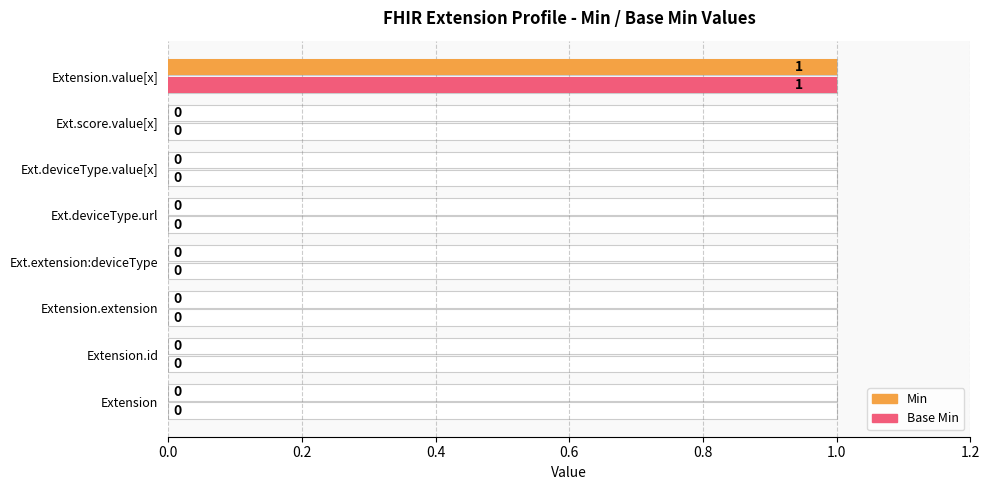

Reading right to left, what are all the values shown in this chart?

Min: 1	0	0	0	0	0	0	0
Base Min: 1	0	0	0	0	0	0	0